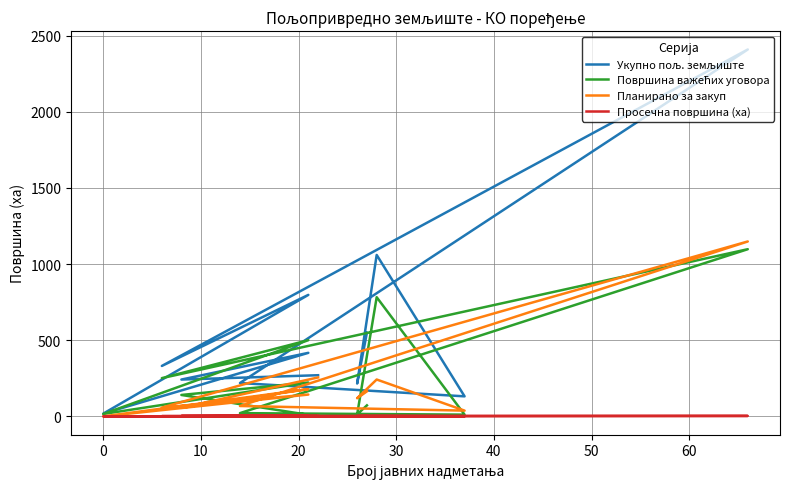

What is the total value across all series at 10?

821.6